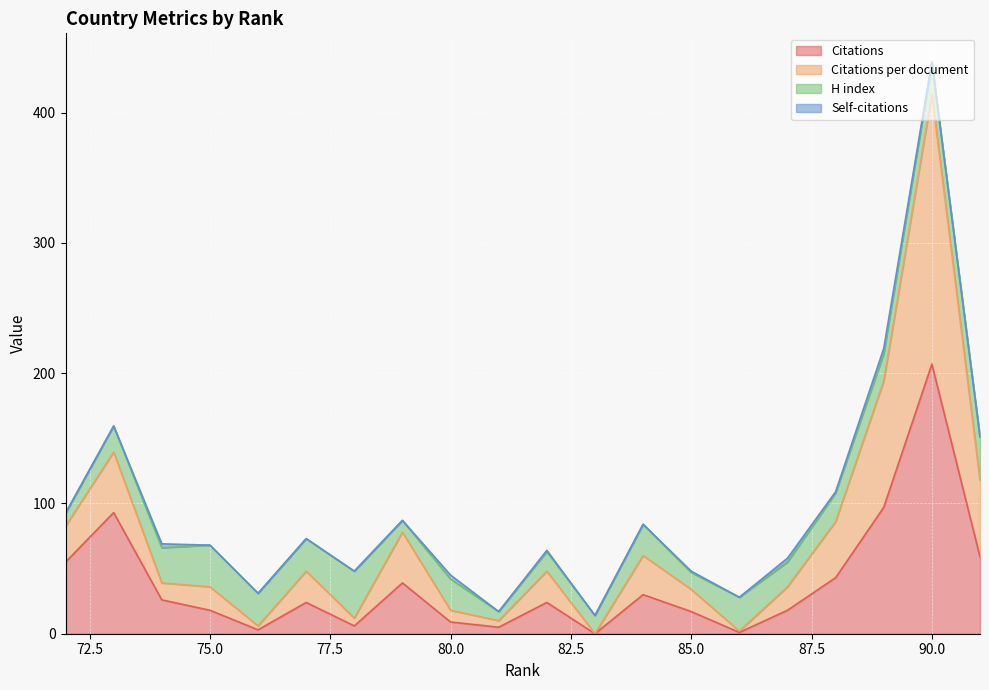

How many data points in Citations are less than 24?

9